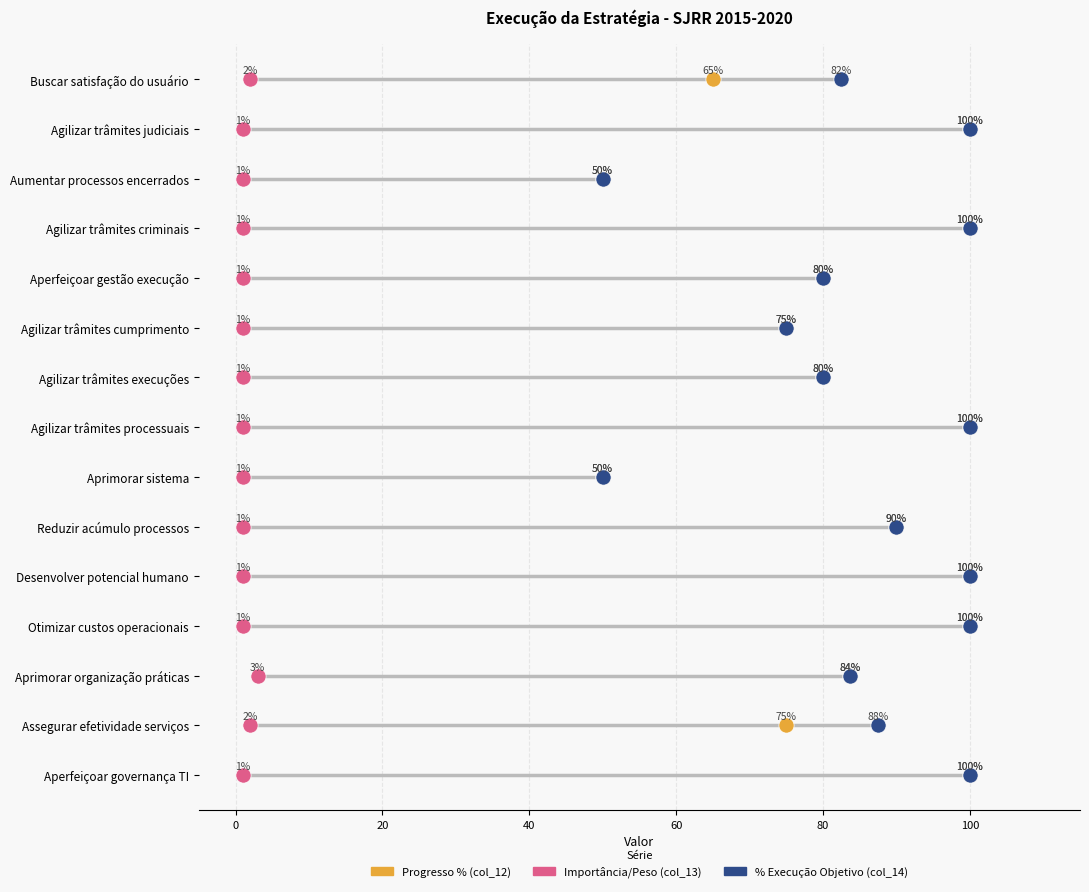

Which series reaches the minimum Y coordinate?

Progresso % (col_12)